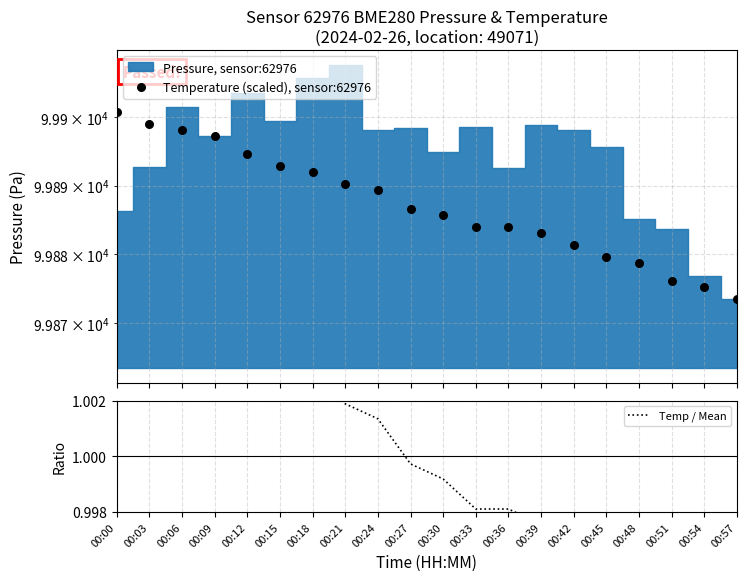

Which series has the largest total across all categories?

Temperature (scaled), sensor:62976